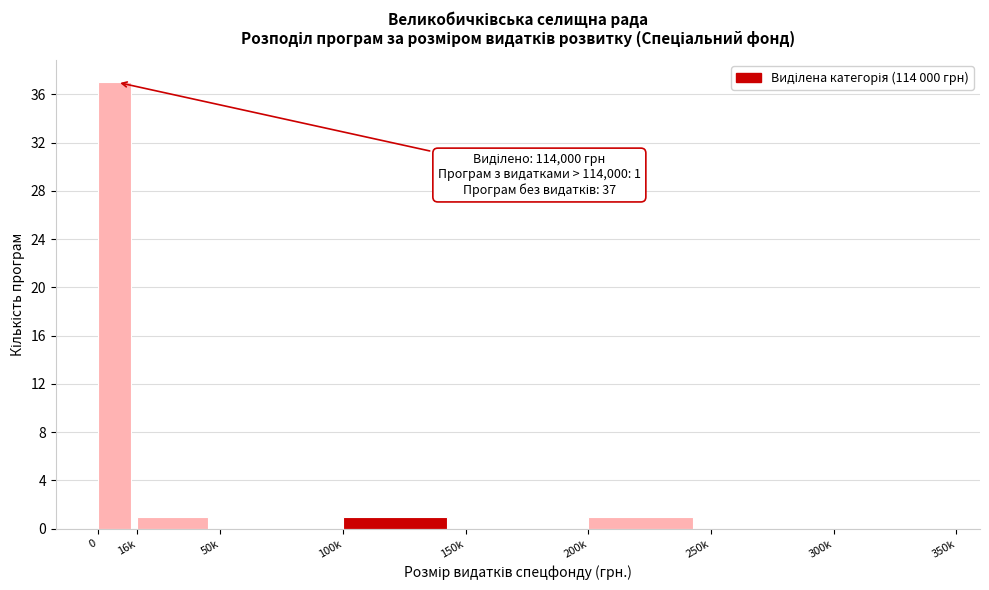

The chart shows a value of 0 at 50k. True or false?

True